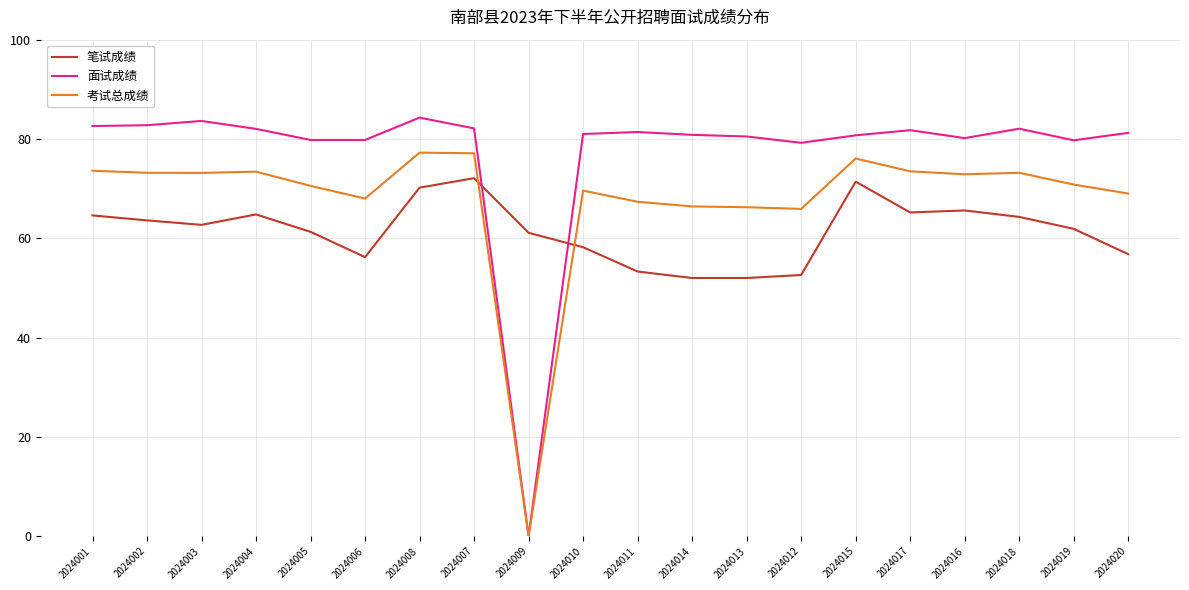

How many lines are shown in the chart?

3